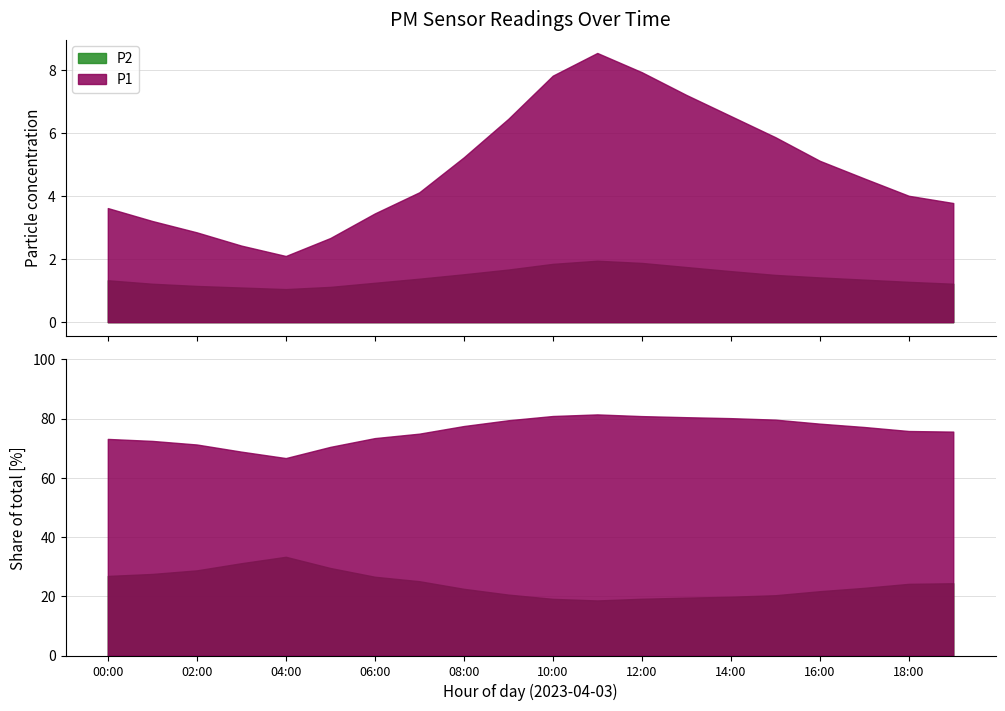

What is the sum of all P2 values?

28.6